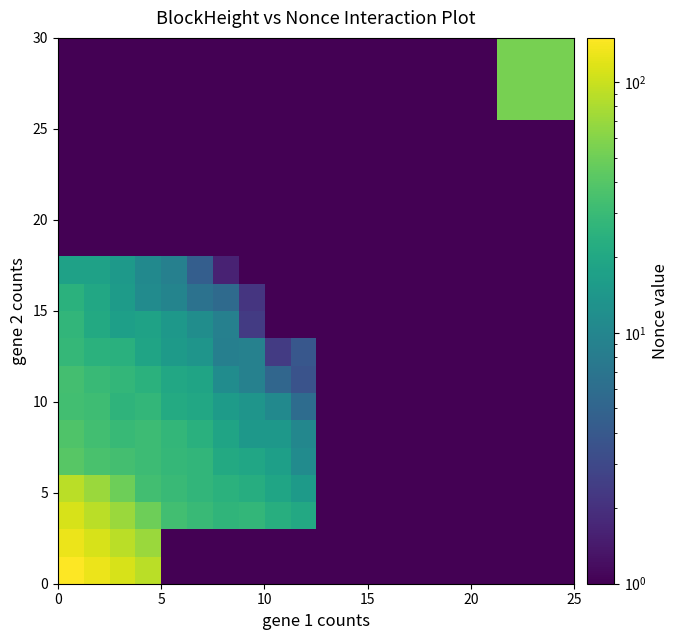

What is the maximum value shown in the chart?

150.0